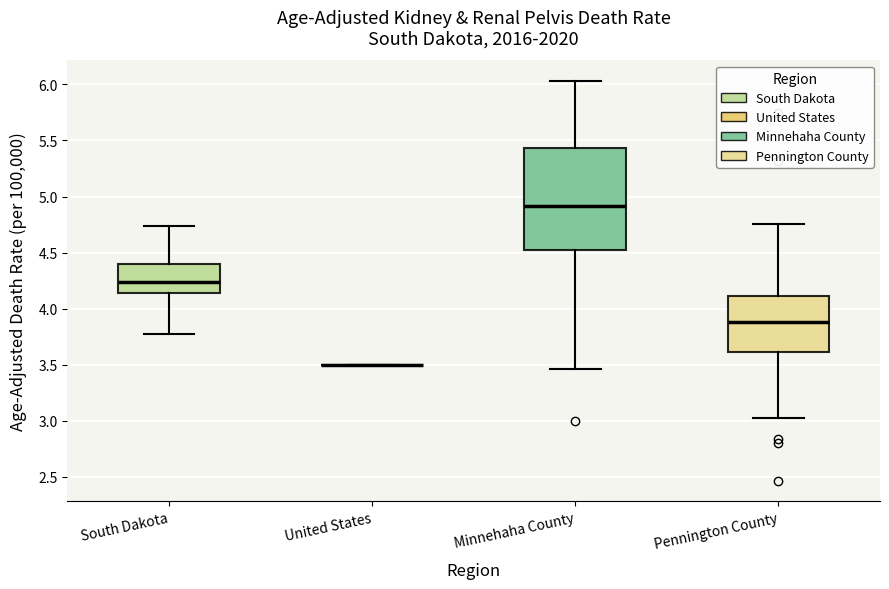

Comparing the boxes themselves (not the whiskers), which one is the tallest?

Minnehaha County